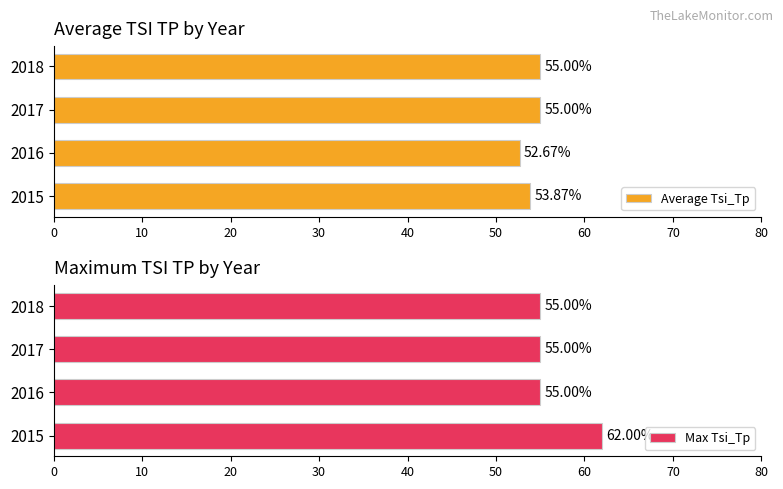

Reading left to right, what are all the values shown in this chart?

Average Tsi_Tp: 53.9	52.7	55.0	55.0
Max Tsi_Tp: 62.0	55.0	55.0	55.0